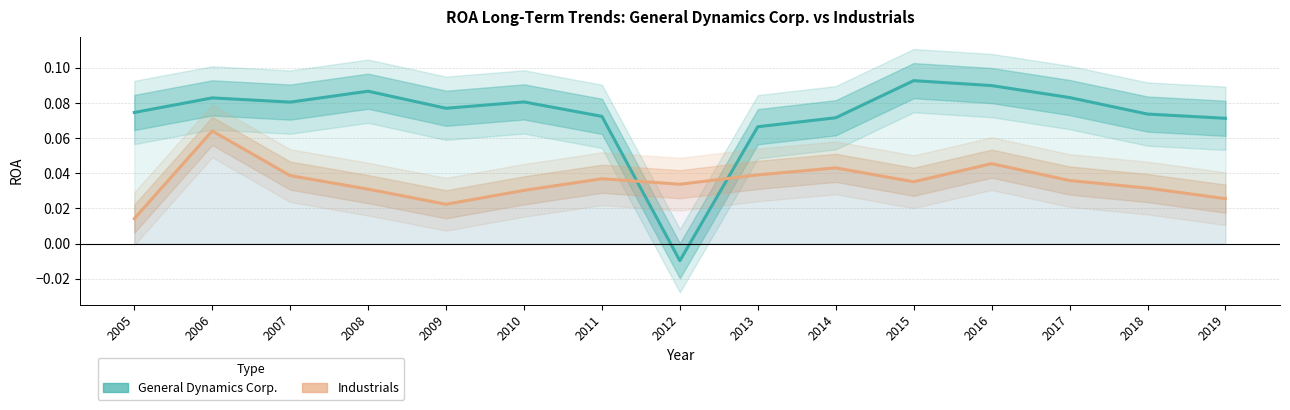

How many intersections are there between General Dynamics Corp. and Industrials?

2